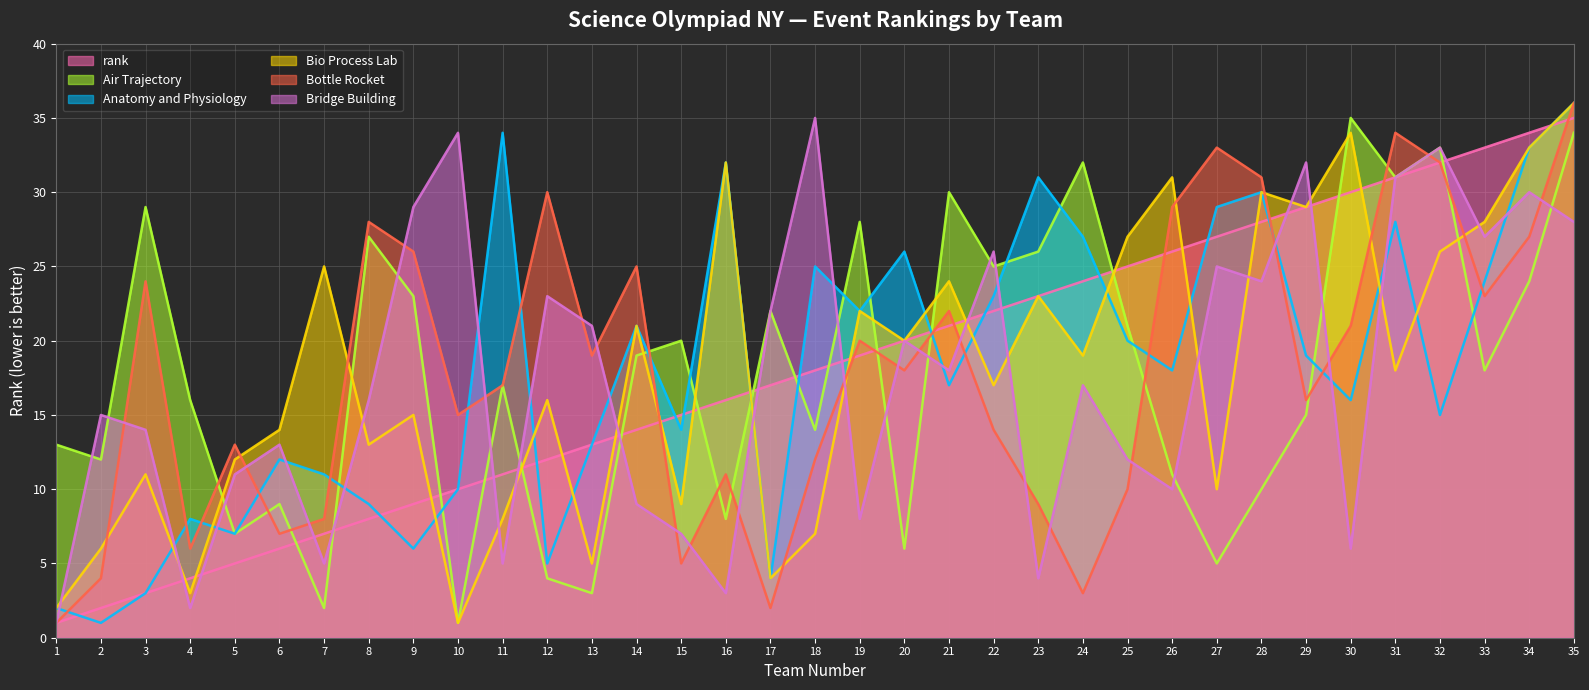

Which series has the widest spread of values?

Anatomy and Physiology